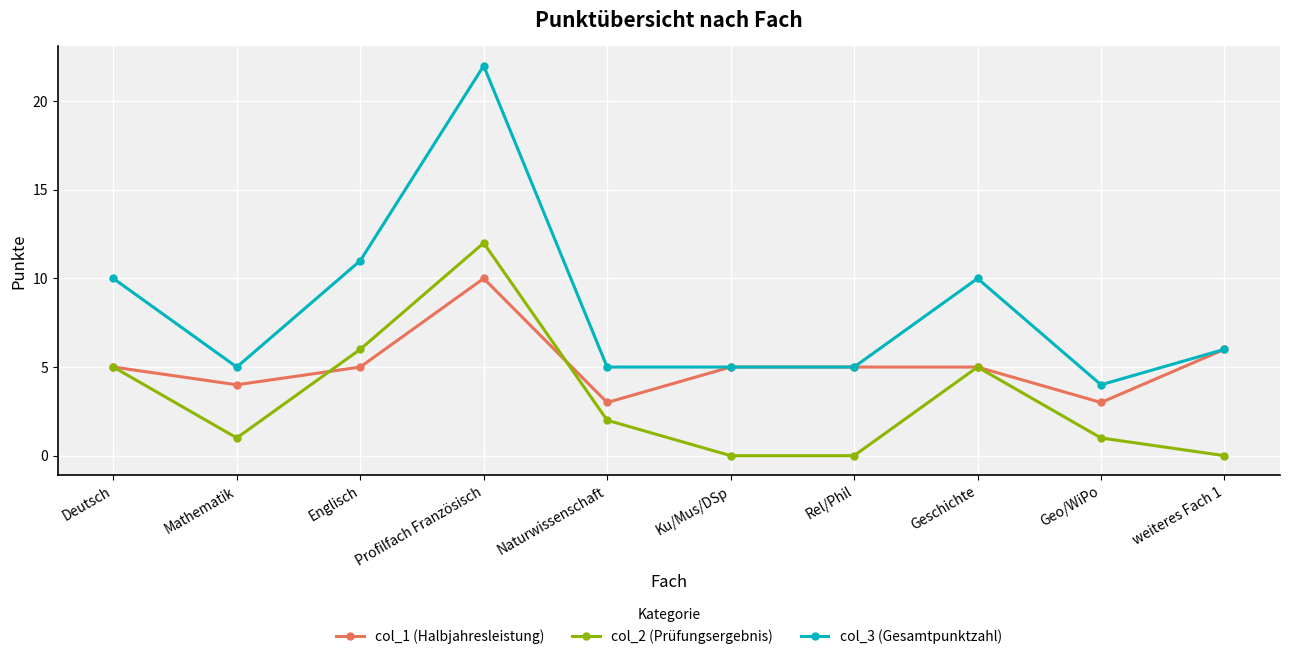

True or false: col_3 (Gesamtpunktzahl) and col_2 (Prüfungsergebnis) cross at least once.

False